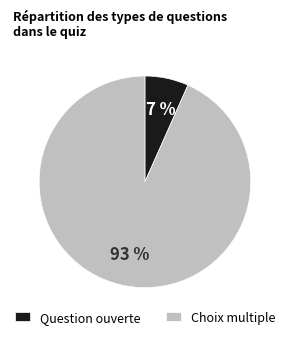

To the nearest percent, what is the average slice percentage?

50%